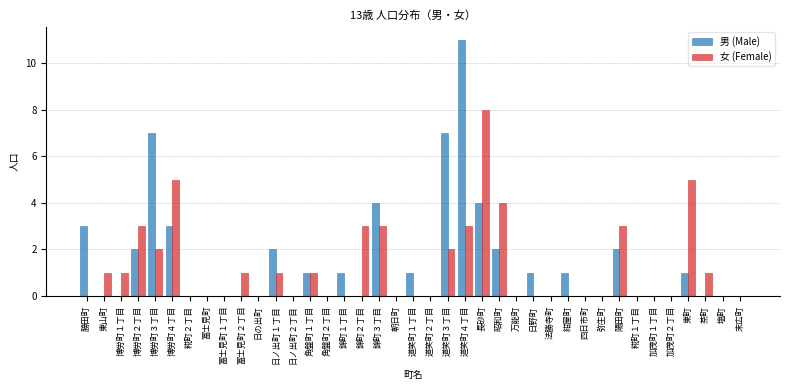

What is the sum of all 女 (Female) values?

47